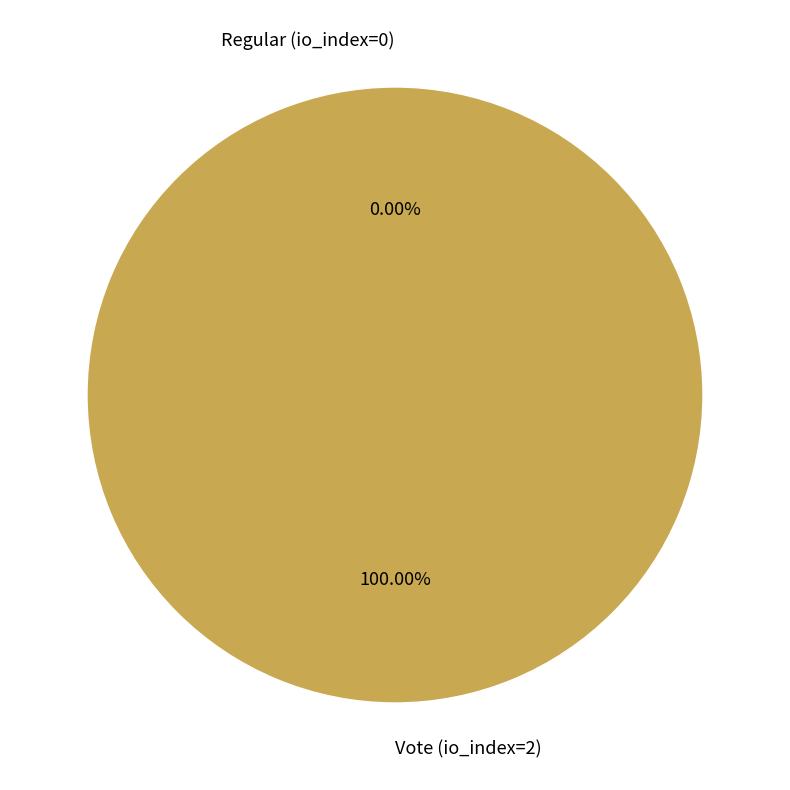

To the nearest percent, what is the difference between the Regular (io_index=0) and Vote (io_index=2) slice percentages?

100%